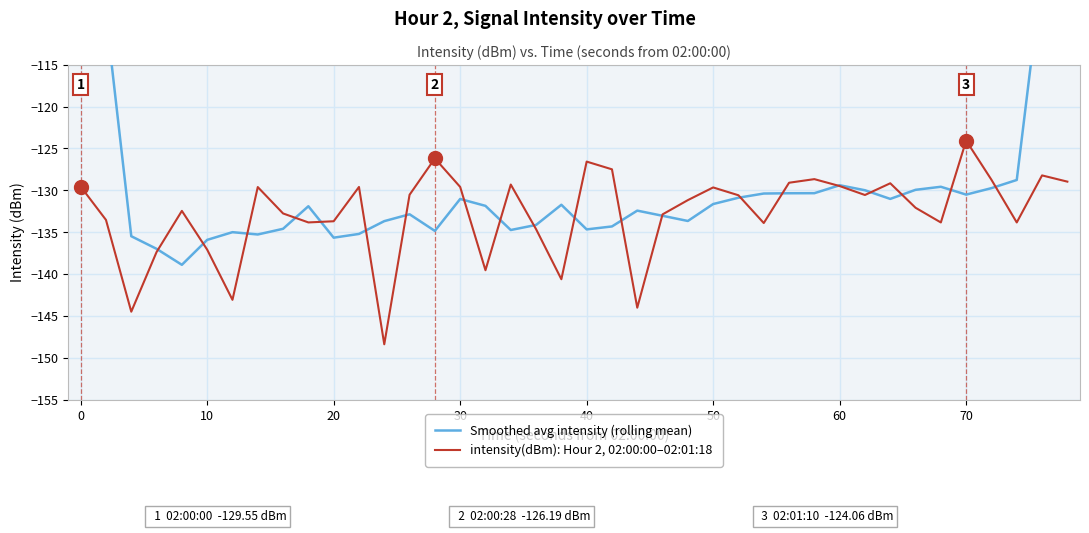

Reading right to left, extract all data points from this chart.

Smoothed avg intensity (rolling mean): -78.2	-104.0	-128.8	-129.7	-130.5	-129.6	-129.9	-131.0	-130.0	-129.4	-130.3	-130.4	-130.4	-130.9	-131.6	-133.7	-133.0	-132.4	-134.3	-134.7	-131.7	-134.1	-134.7	-131.9	-131.0	-134.9	-132.9	-133.7	-135.2	-135.7	-131.9	-134.6	-135.3	-135.0	-135.9	-138.9	-137.0	-135.5	-109.0	-81.5
intensity(dBm): Hour 2, 02:00:00–02:01:18: -129.0	-128.2	-133.8	-128.7	-124.1	-133.8	-132.1	-129.2	-130.6	-129.5	-128.7	-129.1	-133.9	-130.6	-129.7	-131.2	-132.9	-144.0	-127.5	-126.6	-140.6	-134.6	-129.3	-139.5	-129.6	-126.2	-130.5	-148.4	-129.6	-133.7	-133.8	-132.8	-129.6	-143.1	-137.1	-132.5	-137.4	-144.5	-133.5	-129.6